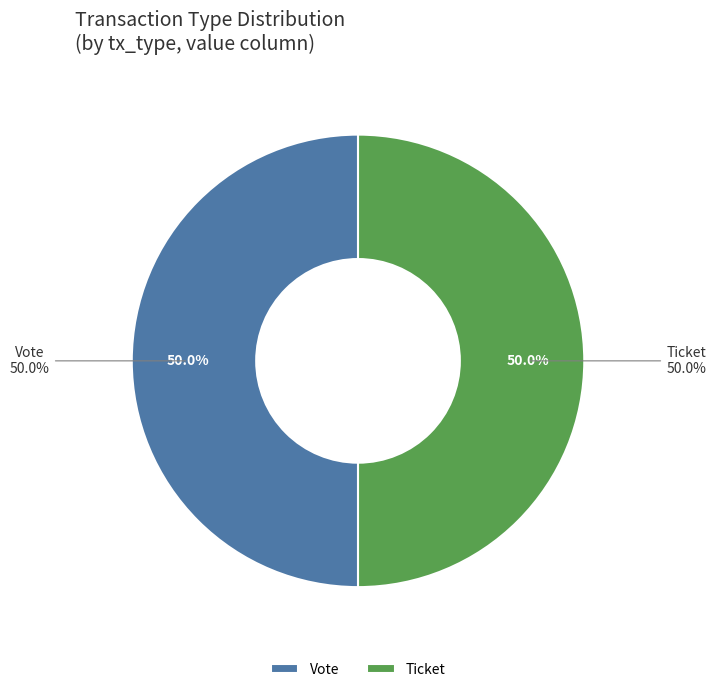

How many segments does this pie chart have?

2